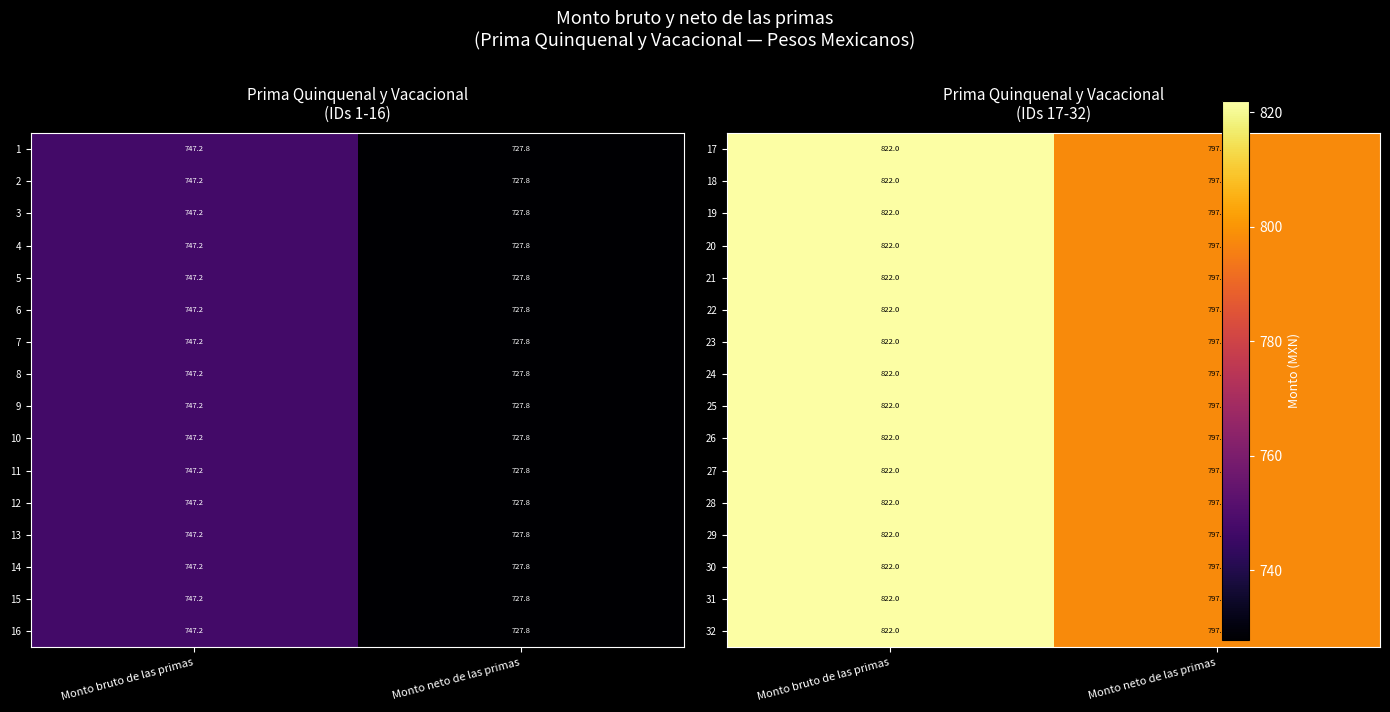

What is the average value of the 10 series?

737.5